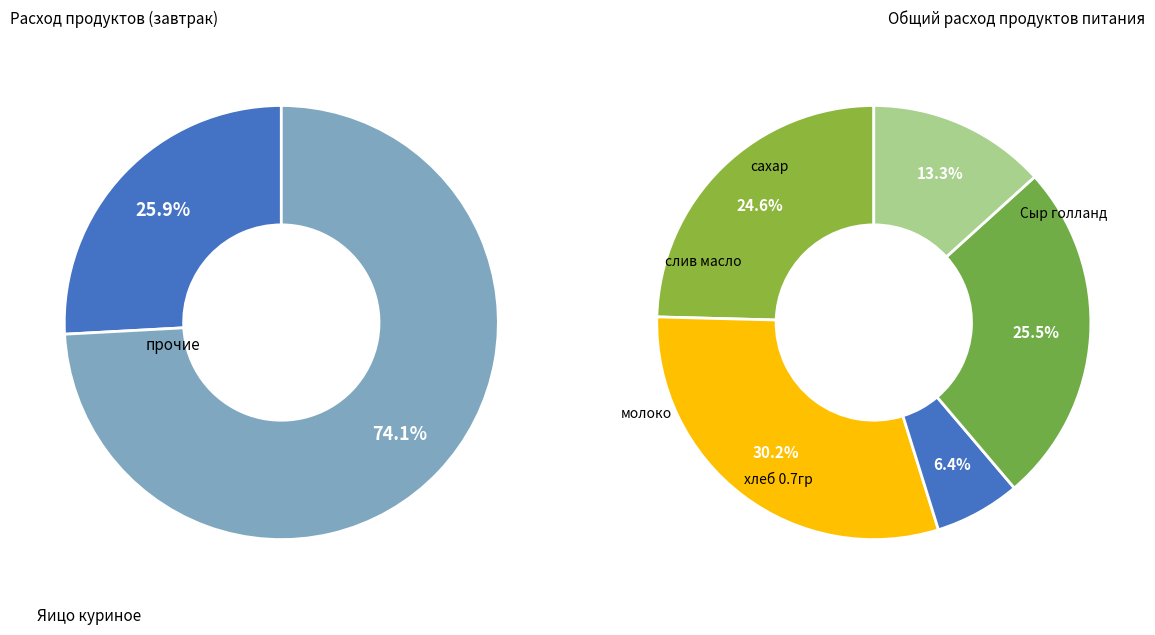

Which category has the biggest portion of the pie?

Яицо куриное